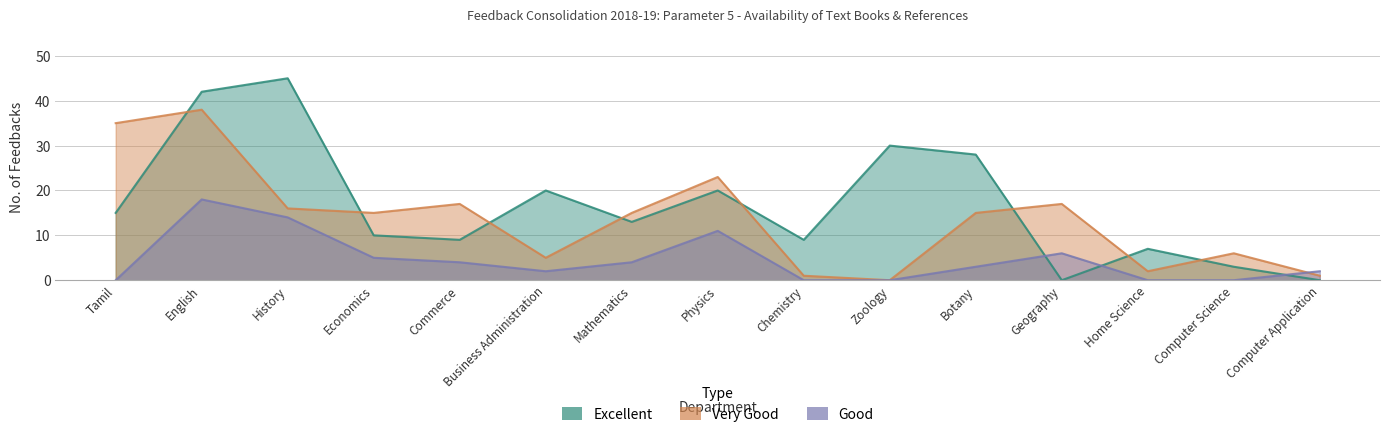

Count the number of categories in the chart.

15